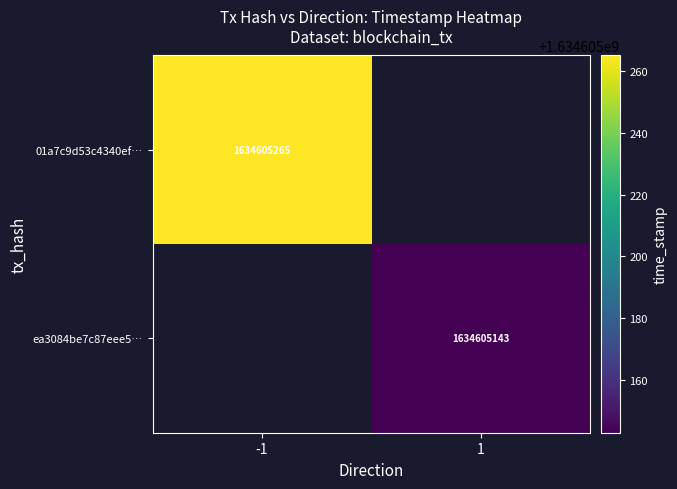

At time_stamp, list the series in order from largest to smallest.

01a7c9d53c4340ef9e32eed457e3985a7c663ca, ea3084be7c87eee534f0dd98d21ecd1cdc028d0